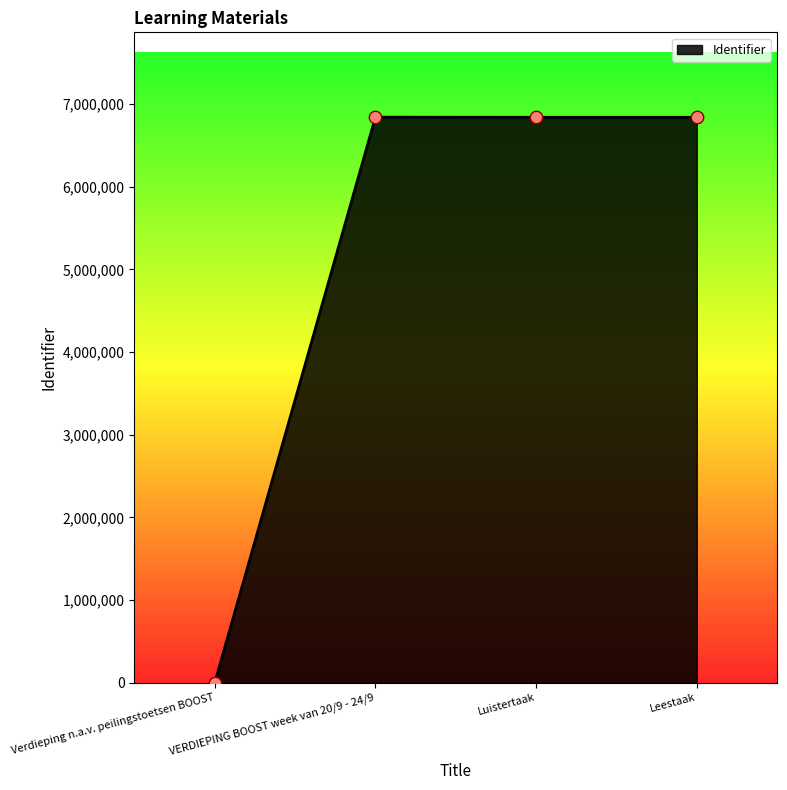

Which has a higher value, Verdieping n.a.v. peilingstoetsen BOOST or Luistertaak?

Luistertaak